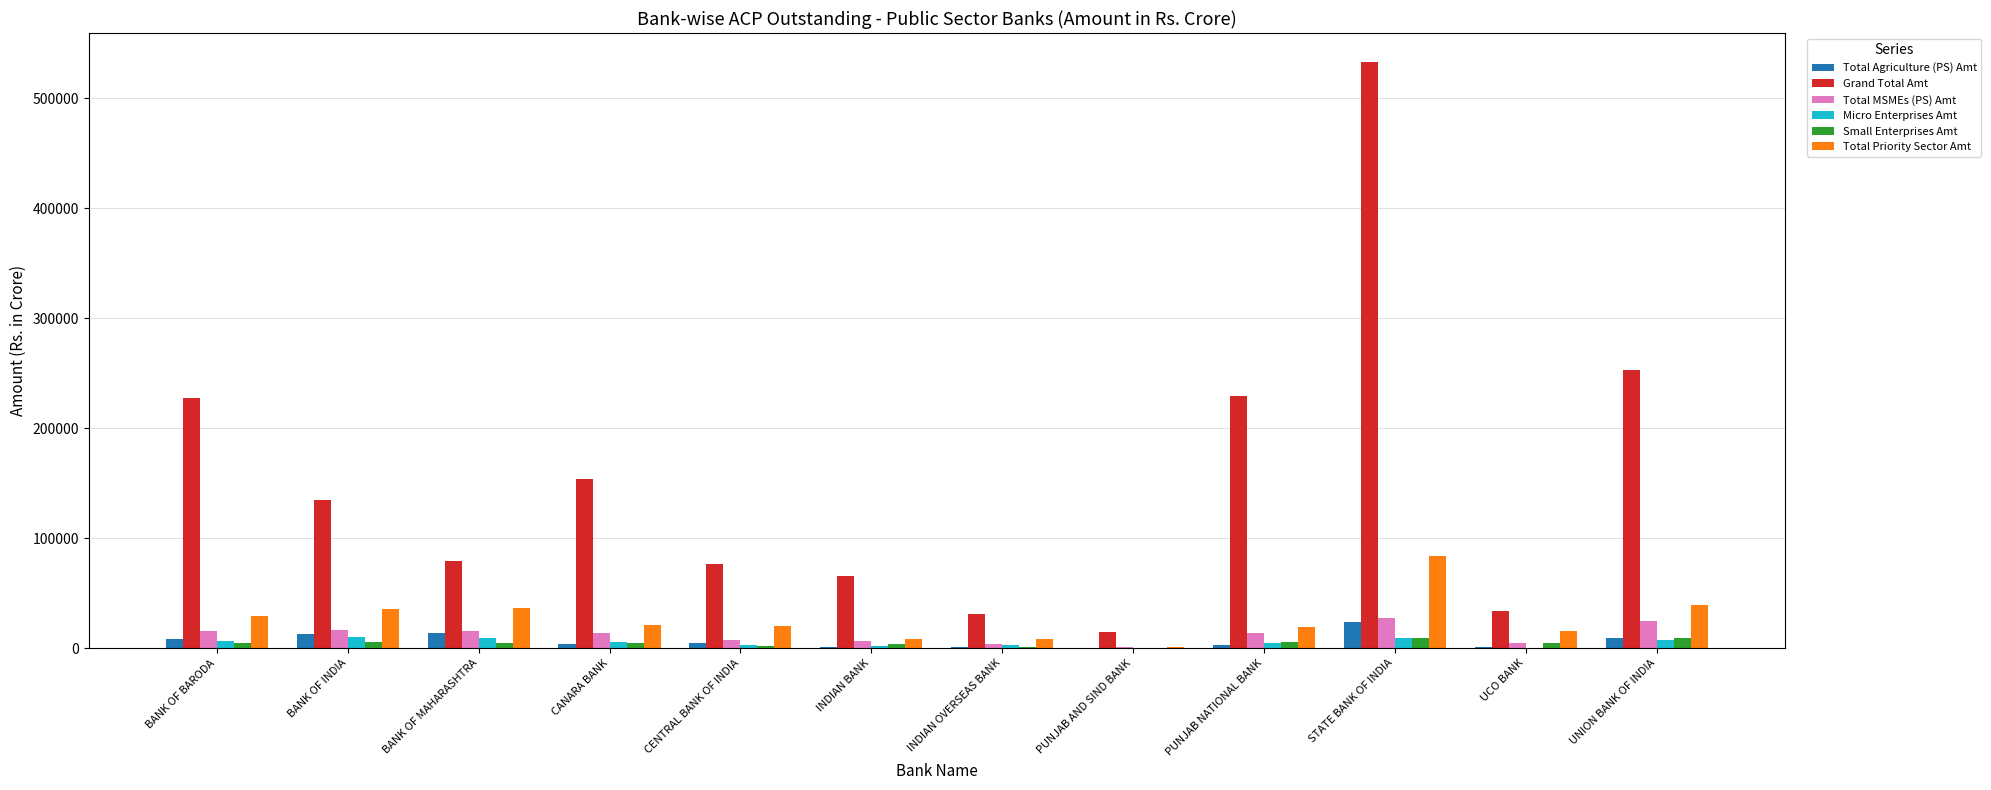

What is the total value across all series at INDIAN OVERSEAS BANK?

47849.0